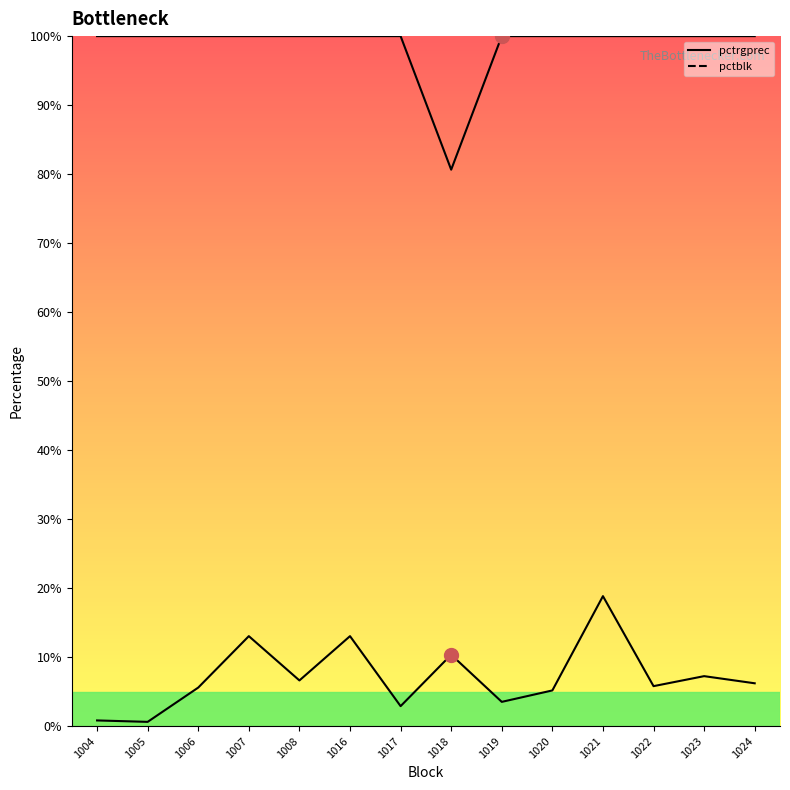

Rank the series at 1006 from lowest to highest value.

pctrgprec, pctblk